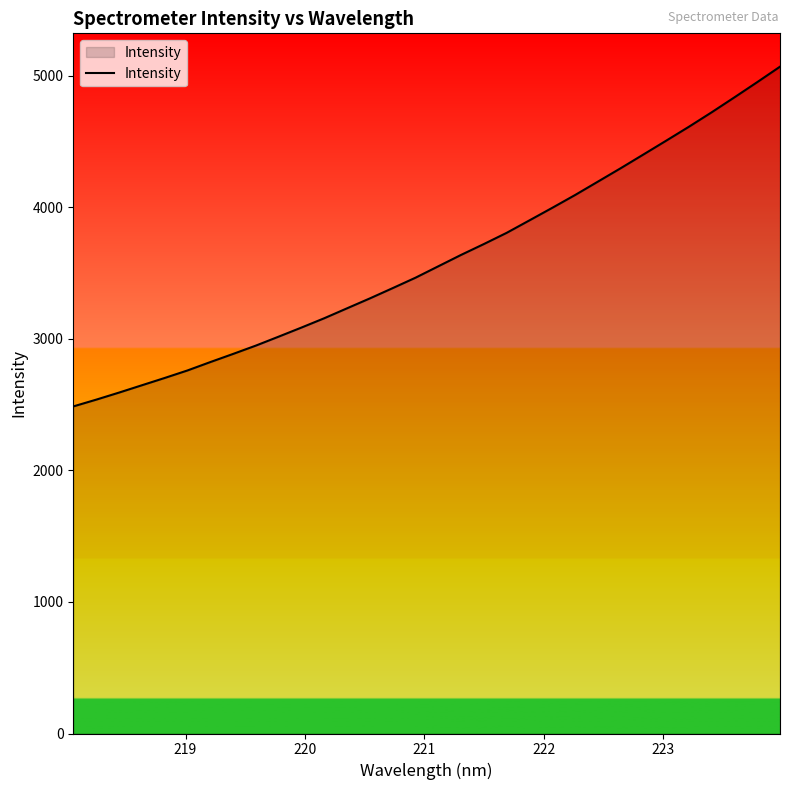

Count the number of data series in this chart.

1